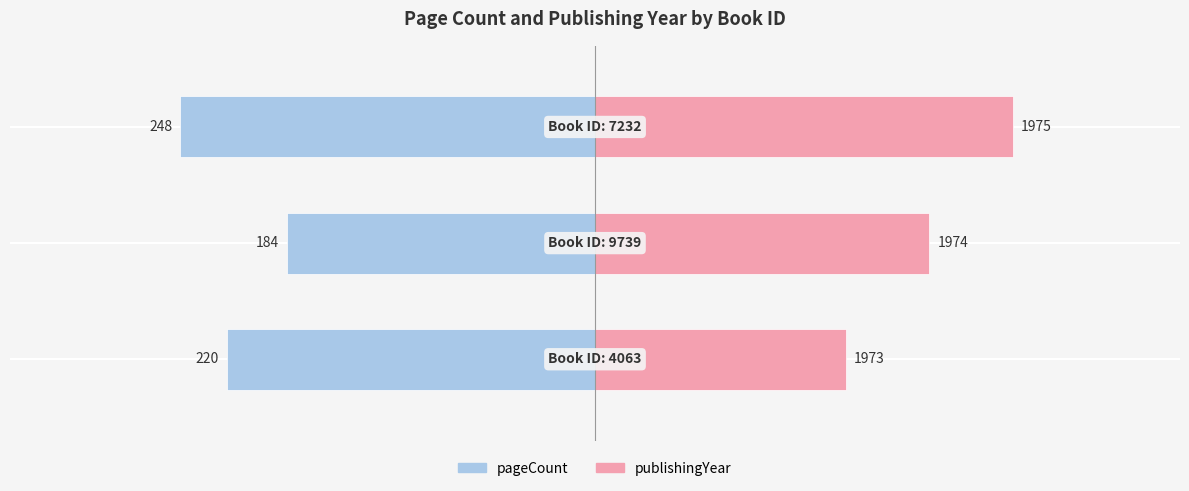

What are all the series names shown in the legend?

pageCount, publishingYear